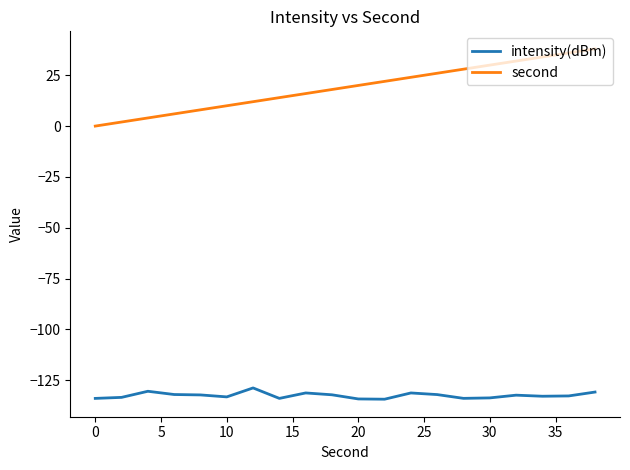

What is the highest value of the intensity(dBm) series?

-128.8